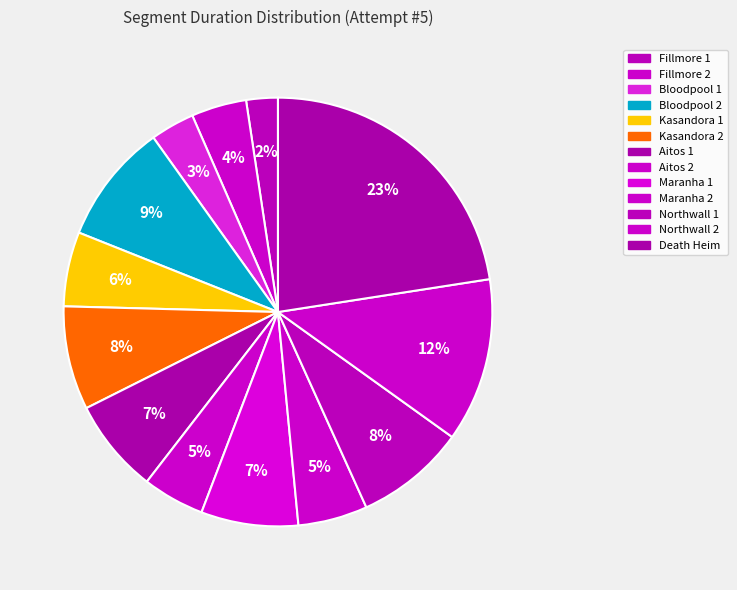

How many segments does this pie chart have?

13